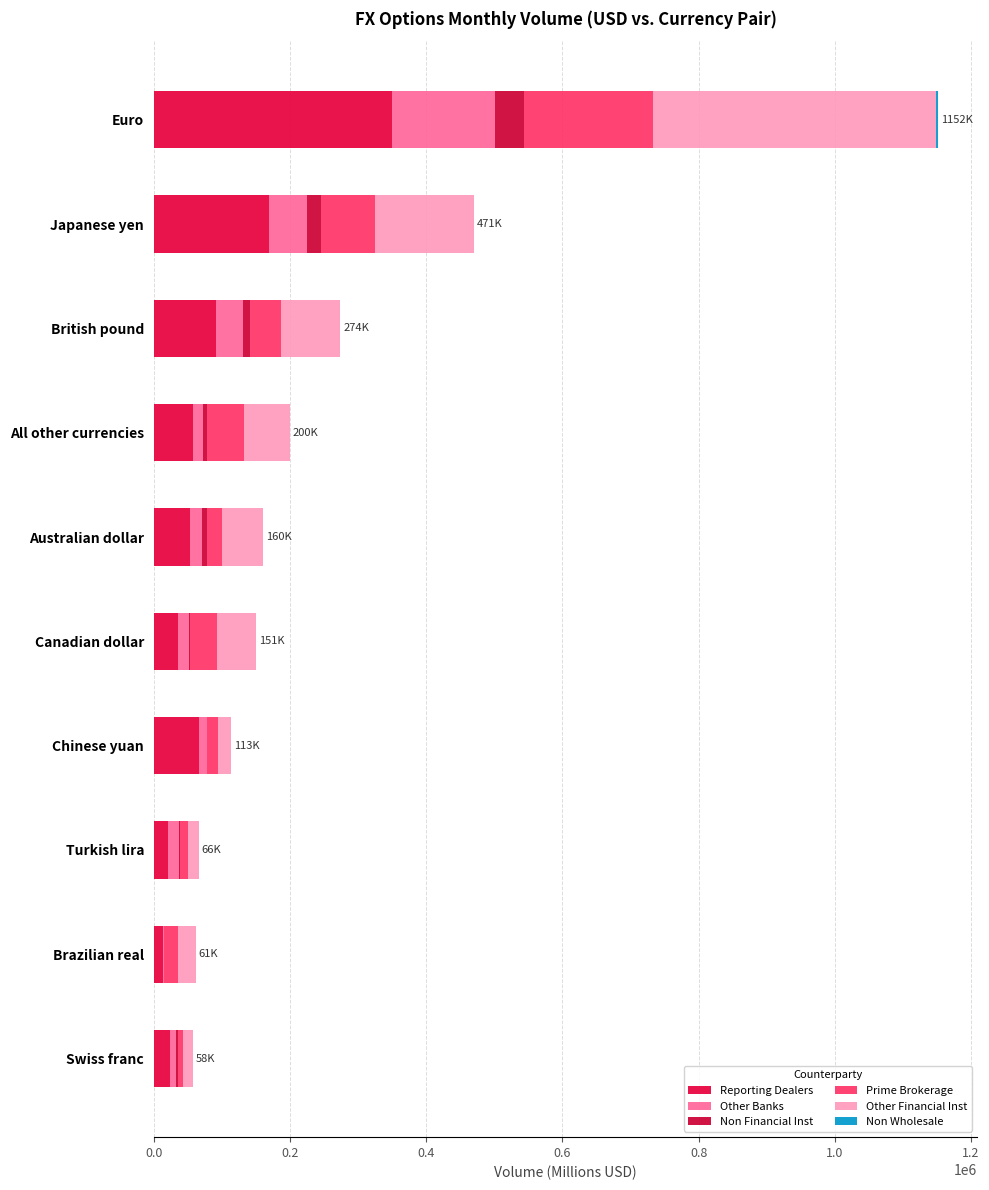

How many data points in Reporting Dealers are above 57033?

5